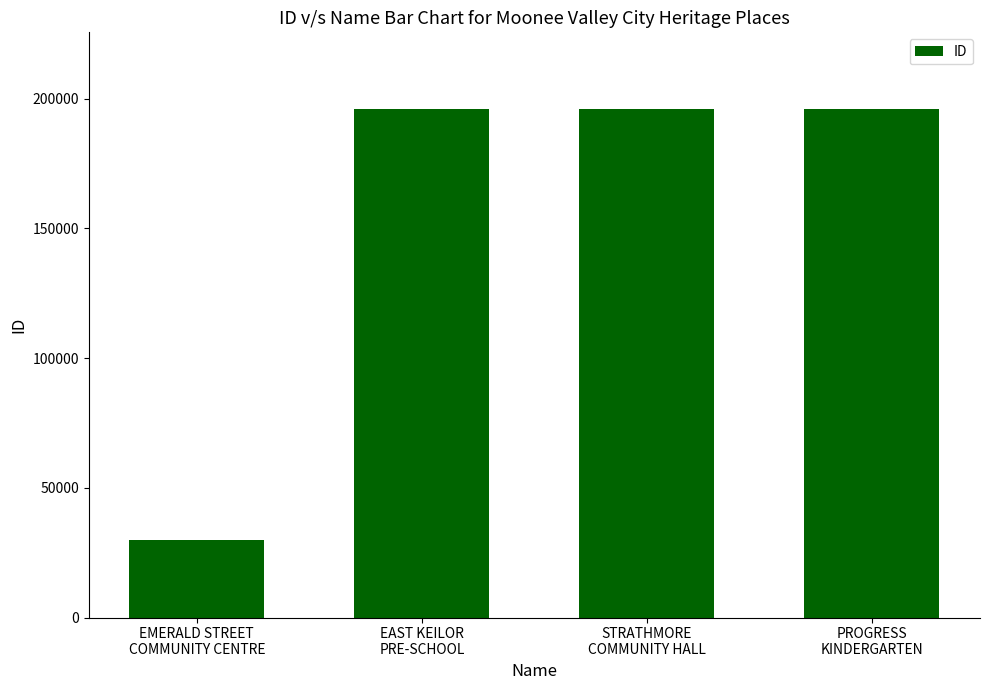

What is the value of the 2nd bar from the left?

196117